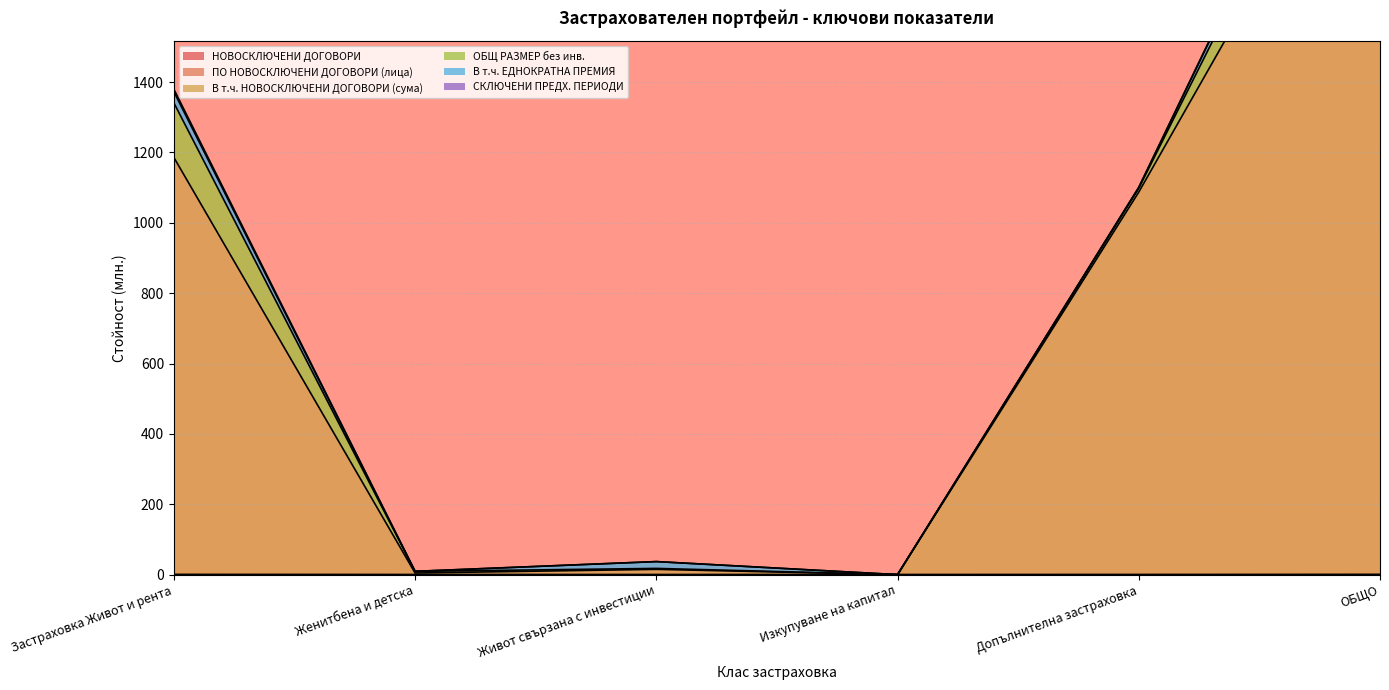

Is it true that НОВОСКЛЮЧЕНИ ДОГОВОРИ equals 0.0 at Женитбена и детска?

True